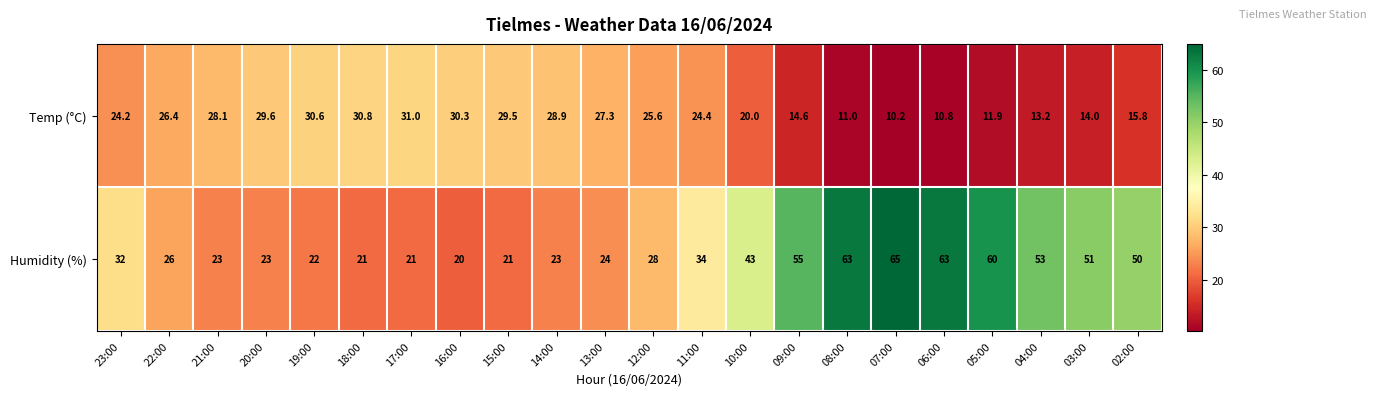

Where does the Temp (°C) series first go above 25?

22:00